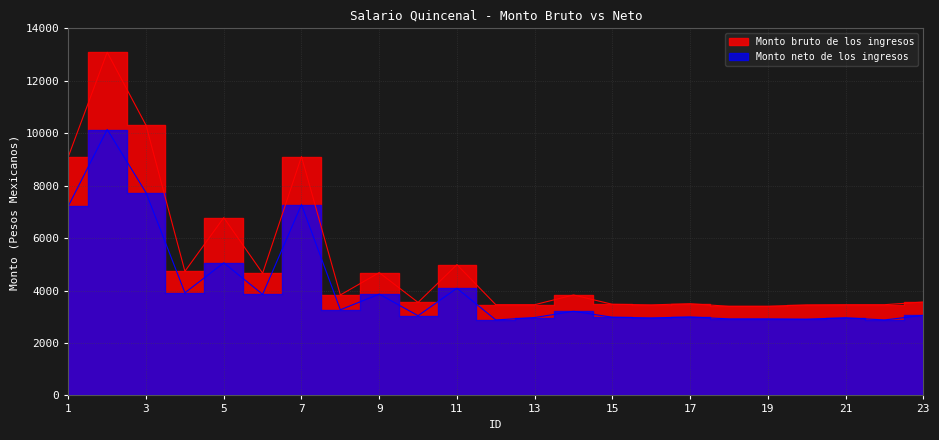

What is the sum of all Monto bruto de los ingresos values?

116732.1